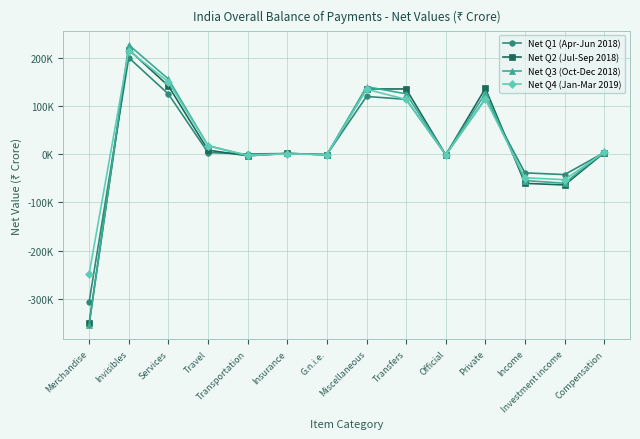

The value of Net Q2 (Jul-Sep 2018) at Income is -60353. True or false?

True